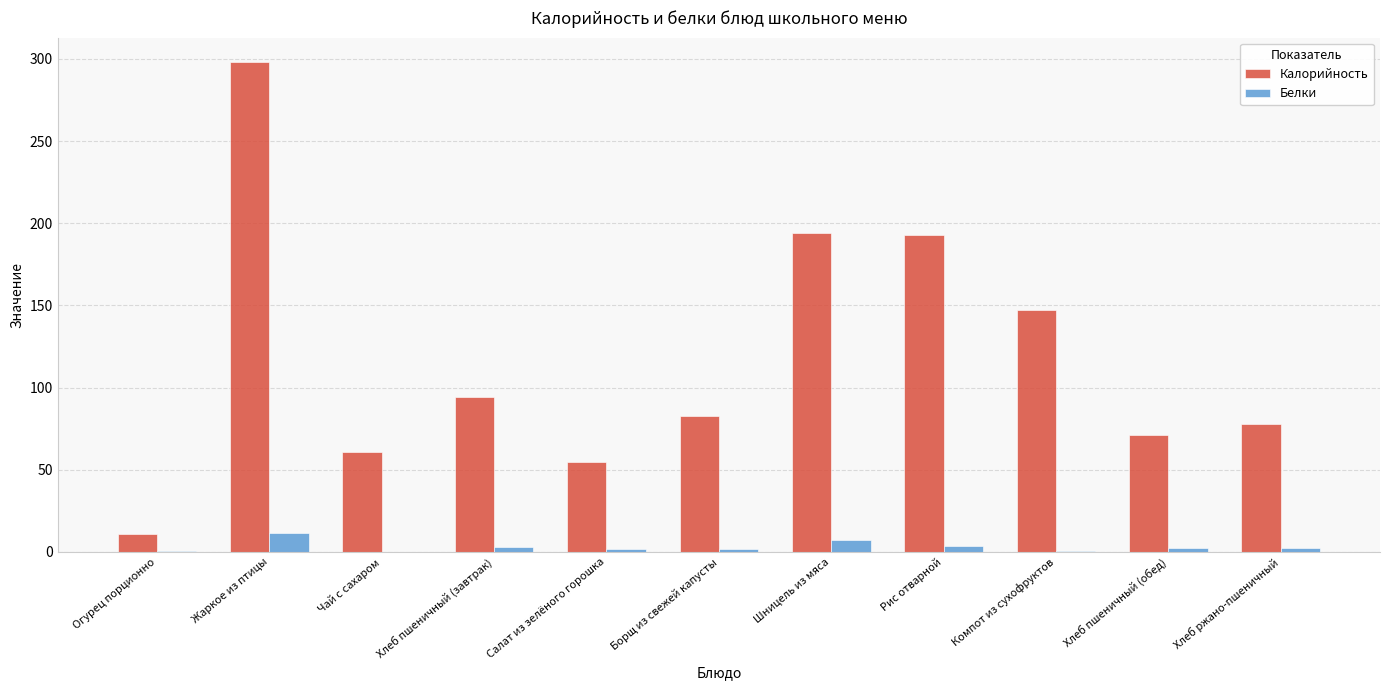

What is the sum of all Калорийность values?

1285.0